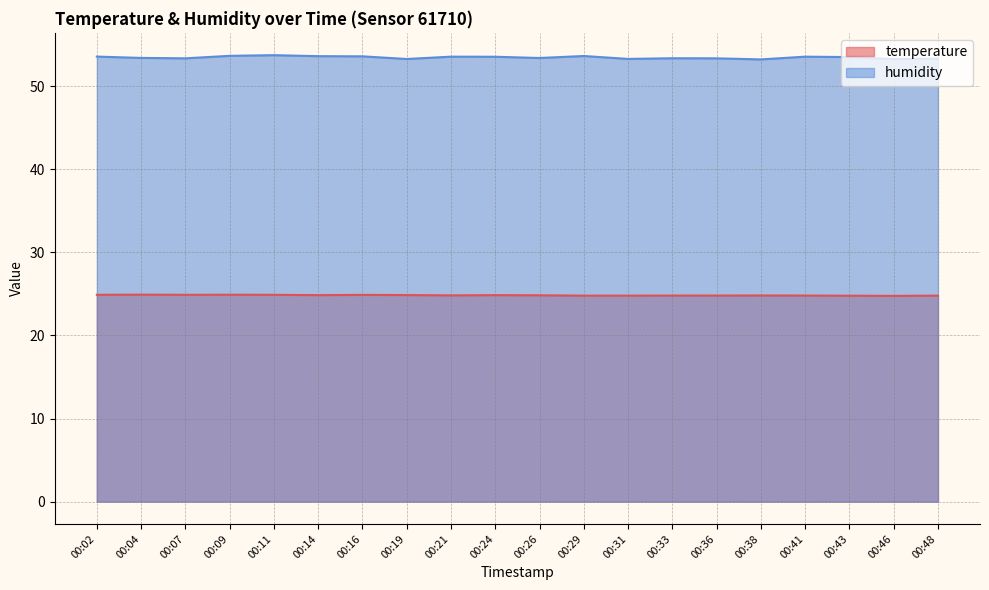

What is the maximum value for humidity?

53.8